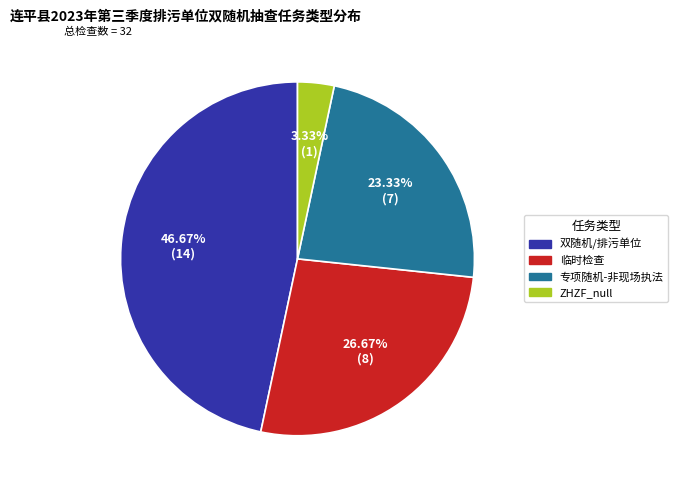

Does 临时检查 account for over 50% of the chart?

No